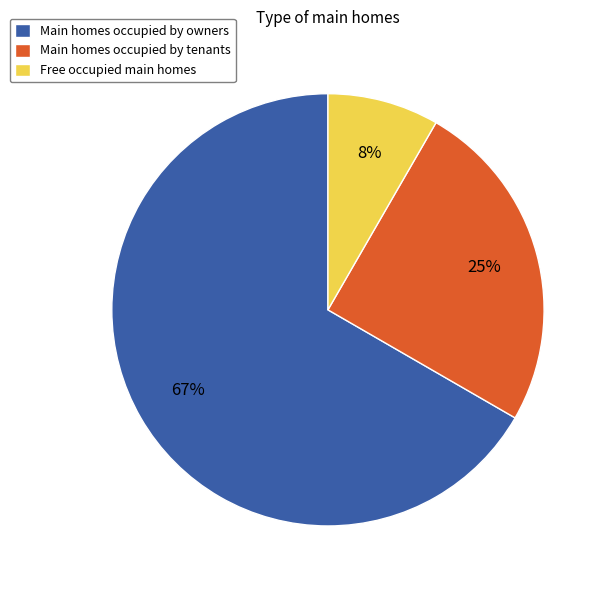

The Main homes occupied by owners slice represents 67% of the pie. True or false?

True